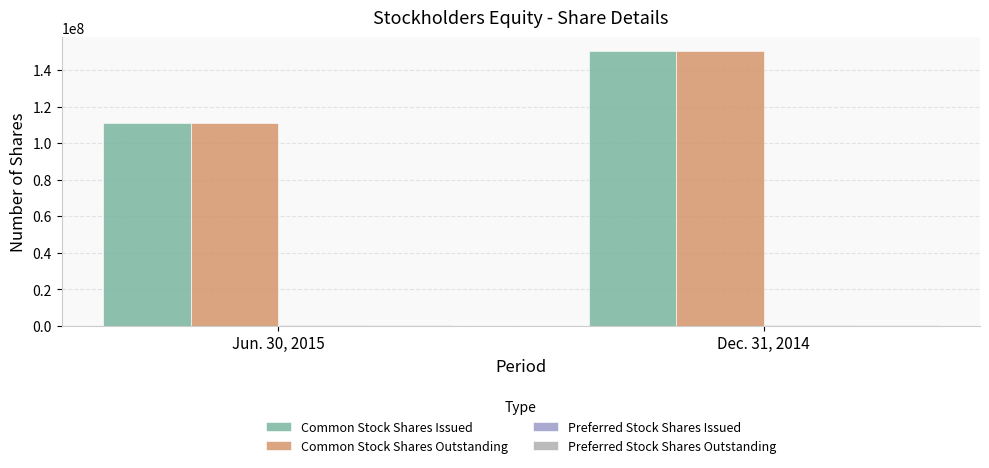

How many distinct data groups are displayed?

4